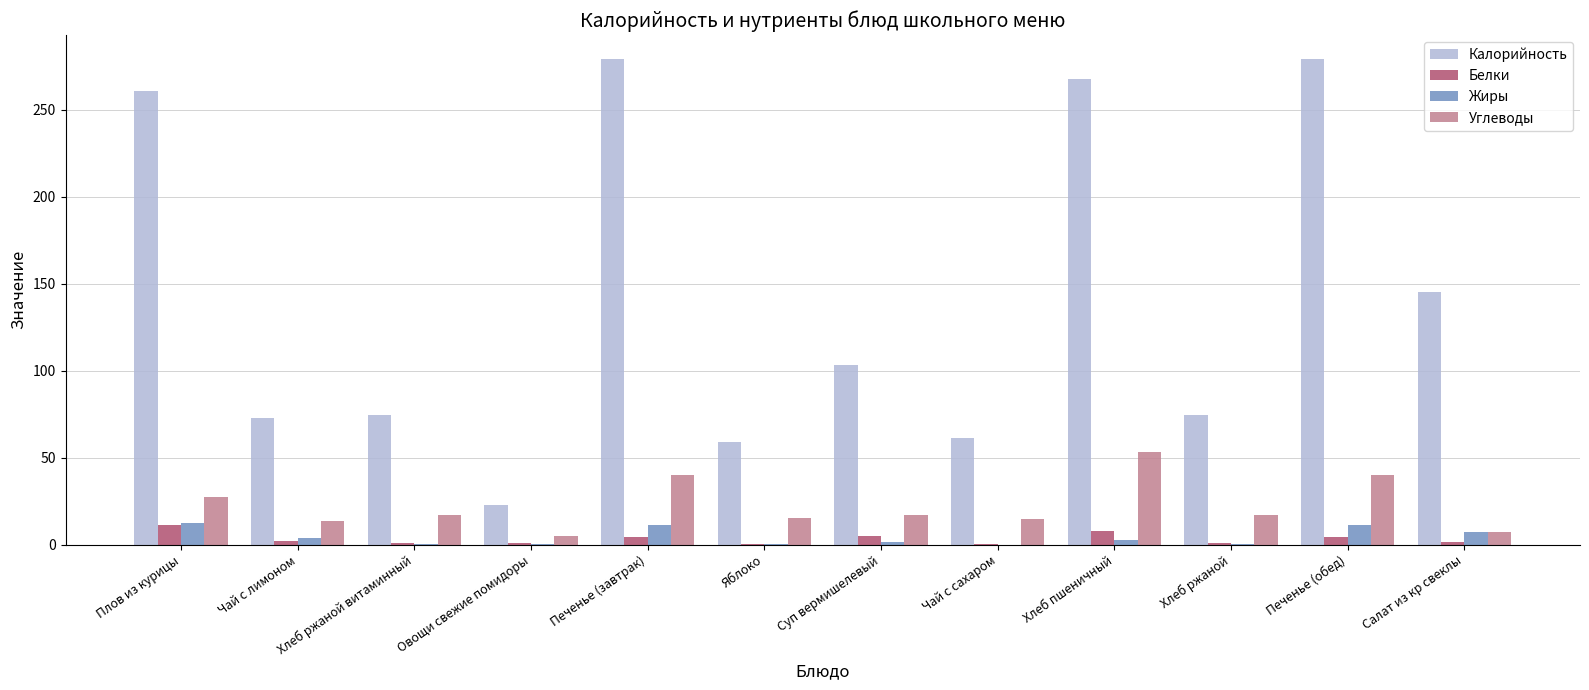

Is the value of Углеводы at Чай с сахаром greater than the value of Жиры at Суп вермишелевый?

Yes